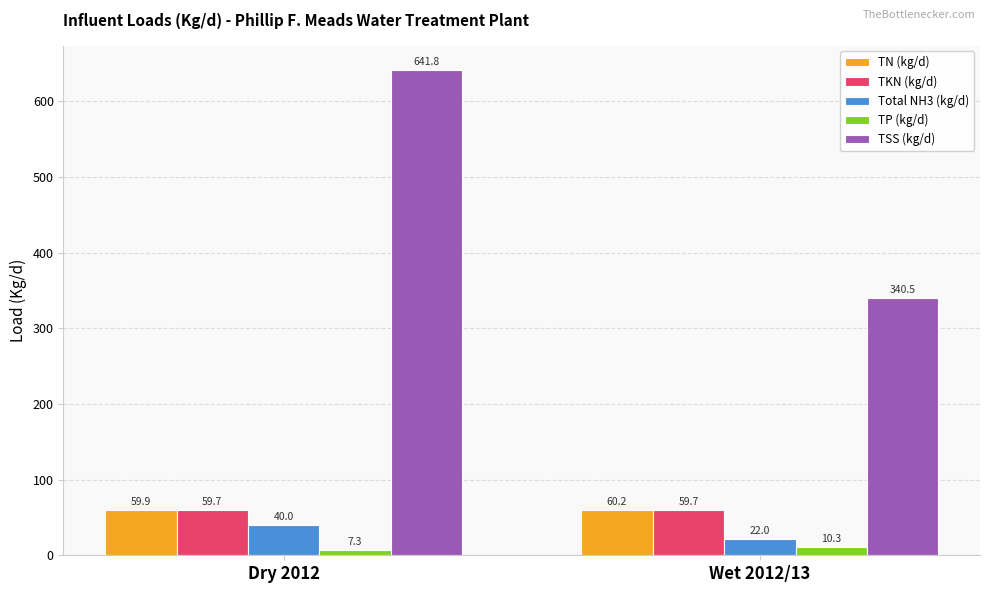

Which label corresponds to the smallest value in the chart?

Dry 2012